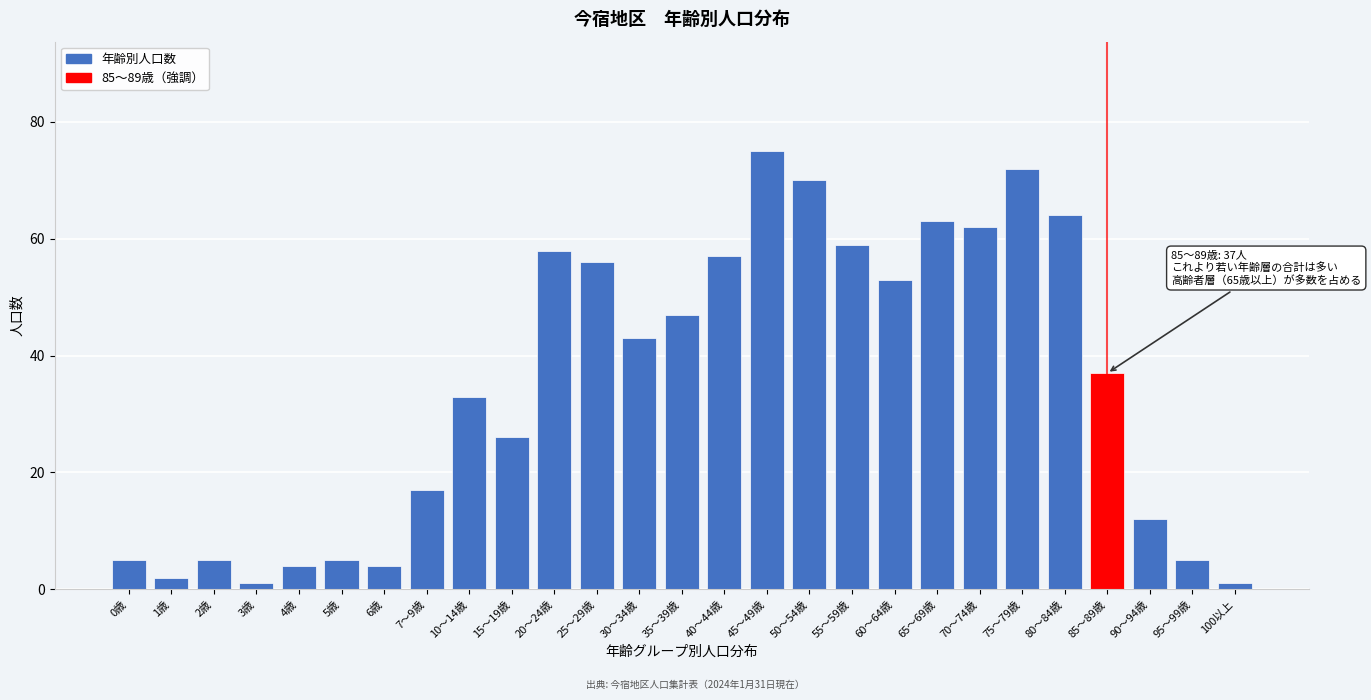

Reading left to right, extract all data points from this chart.

5	2	5	1	4	5	4	17	33	26	58	56	43	47	57	75	70	59	53	63	62	72	64	37	12	5	1